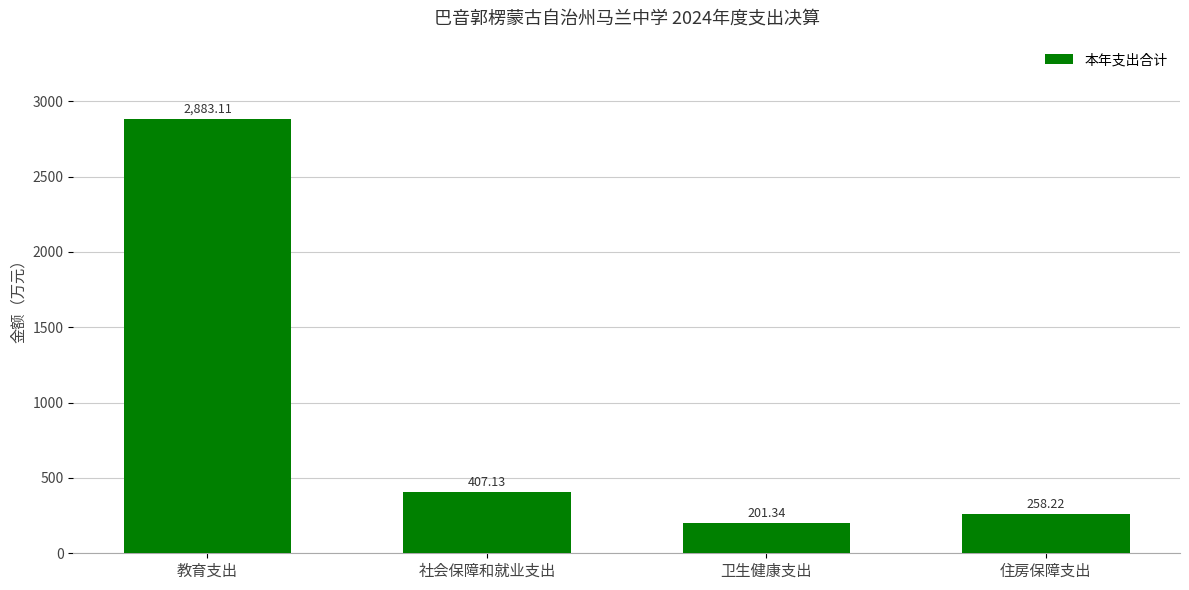

Reading right to left, list all the values displayed in this chart.

258.2	201.3	407.1	2883.1